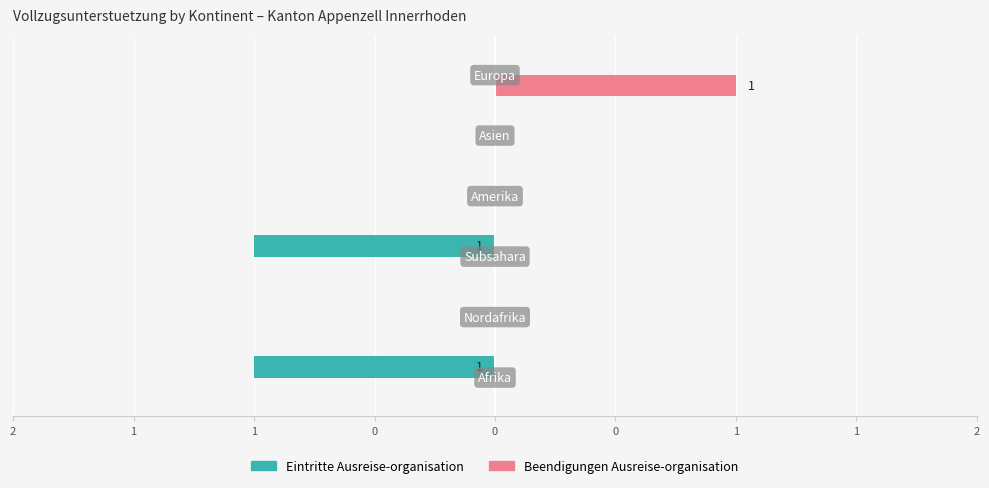

Are the bars horizontal?

Yes